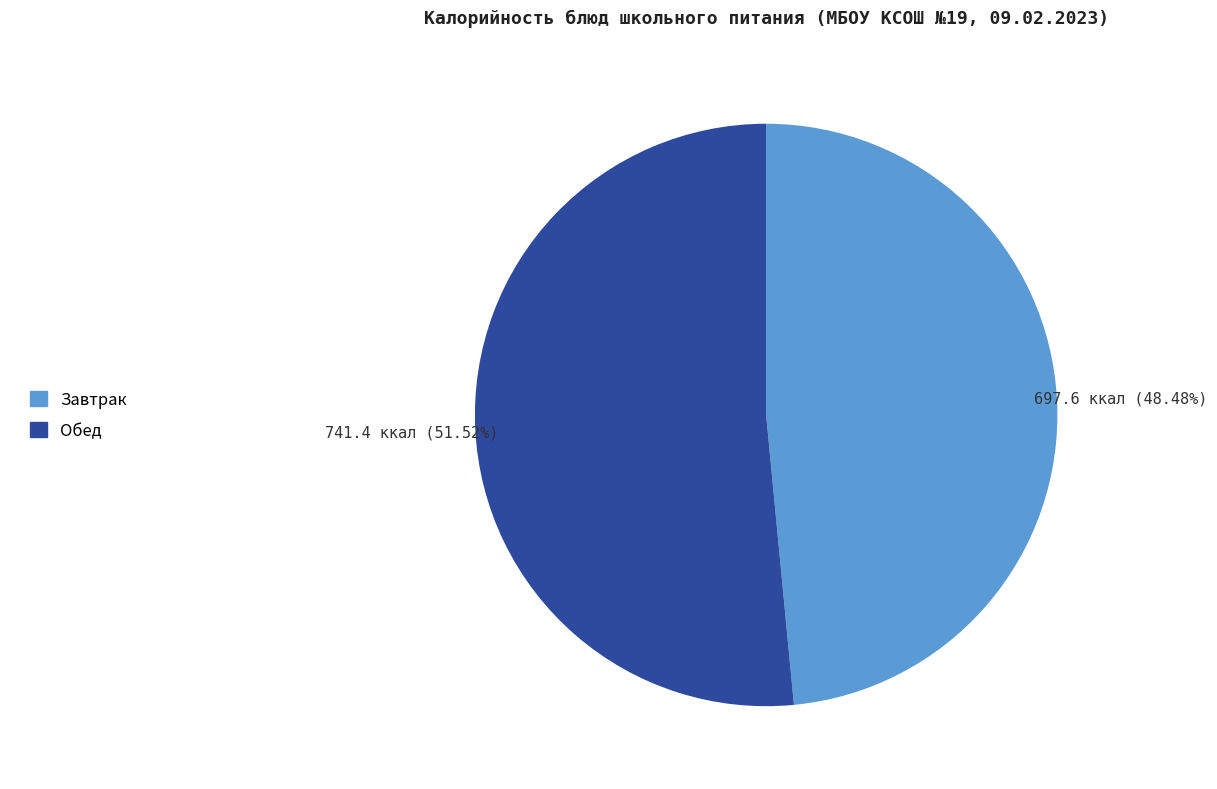

Is there a majority slice in this chart?

Yes